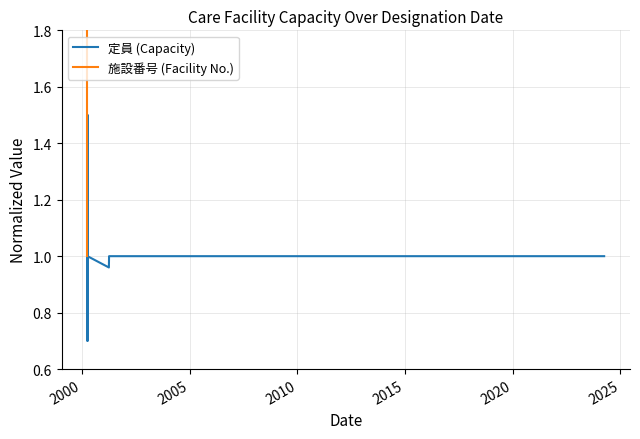

What are all the series names shown in the legend?

定員 (Capacity), 施設番号 (Facility No.)